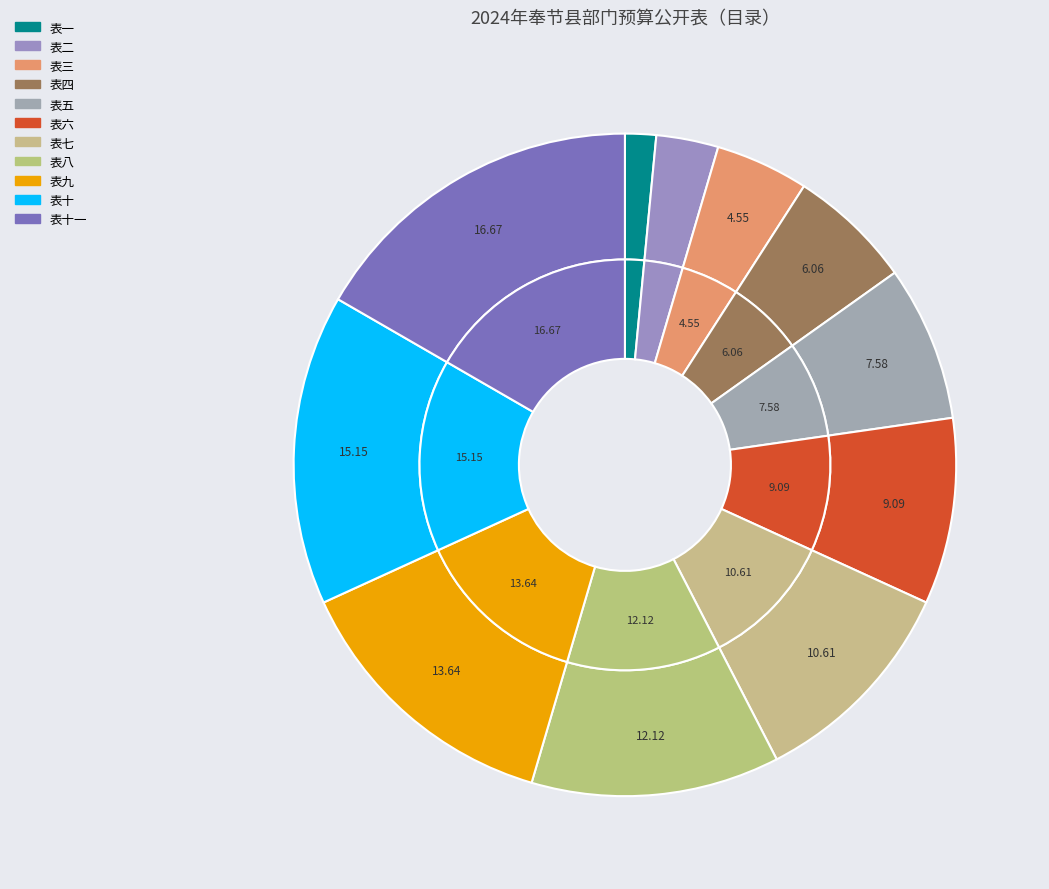

To the nearest percent, what is the difference between the largest and smallest slice percentages?

15%